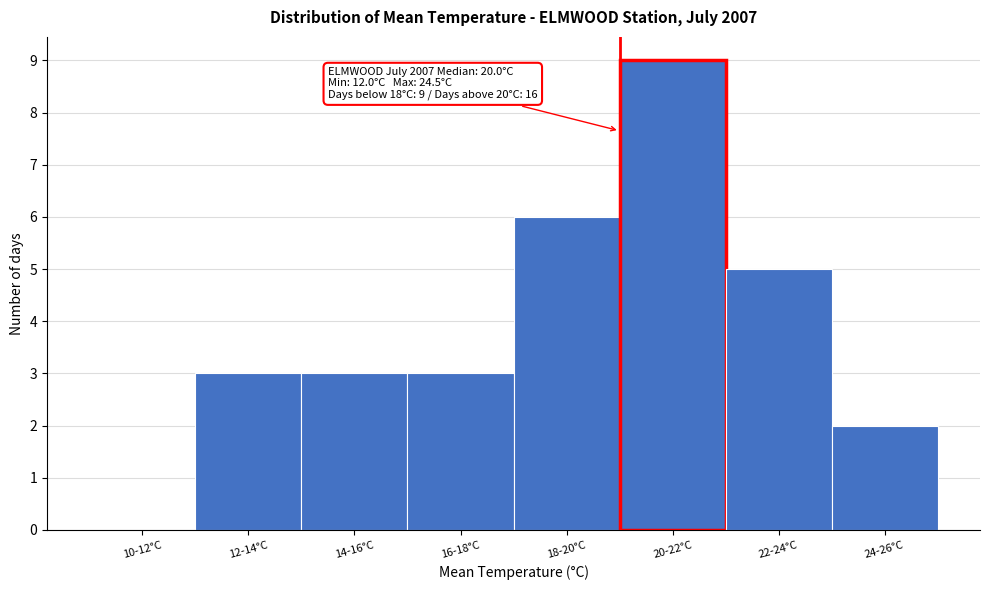

Reading left to right, extract all data points from this chart.

10-12°C=0	12-14°C=3	14-16°C=3	16-18°C=3	18-20°C=6	20-22°C=9	22-24°C=5	24-26°C=2